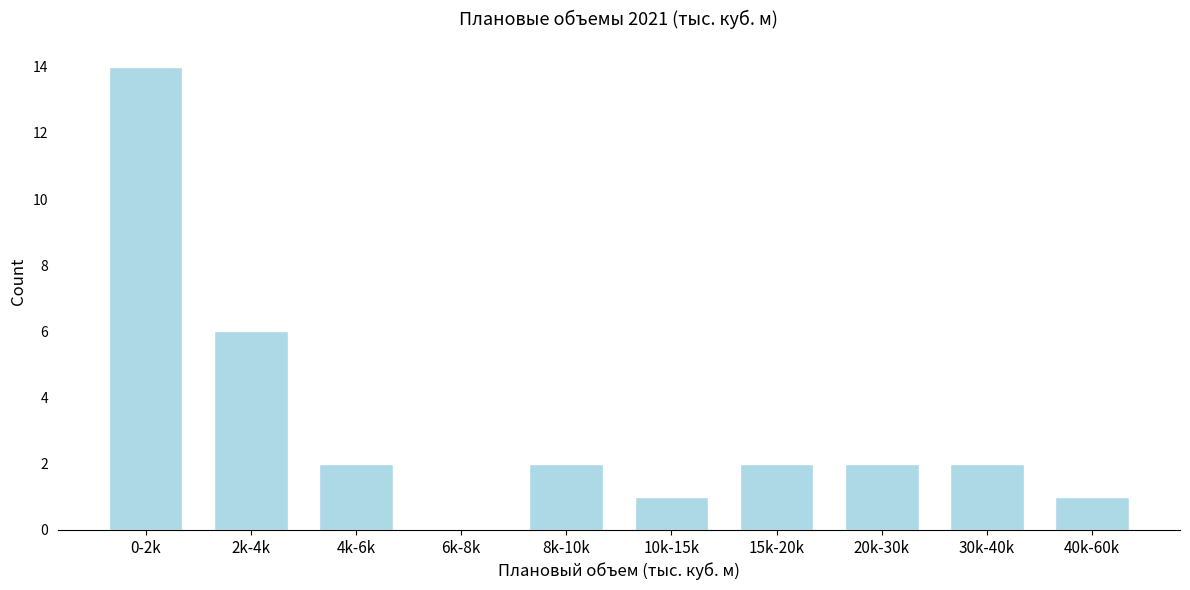

Reading right to left, transcribe all the data shown in this chart.

40k-60k=1	30k-40k=2	20k-30k=2	15k-20k=2	10k-15k=1	8k-10k=2	6k-8k=0	4k-6k=2	2k-4k=6	0-2k=14